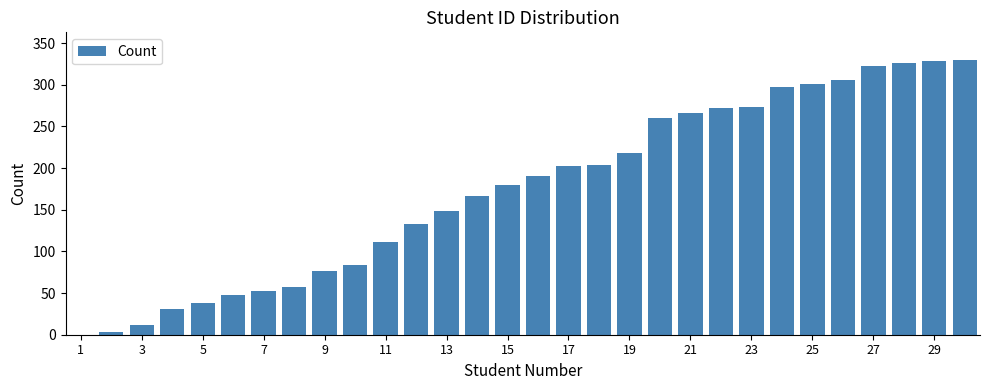

What is the greatest value displayed?

330